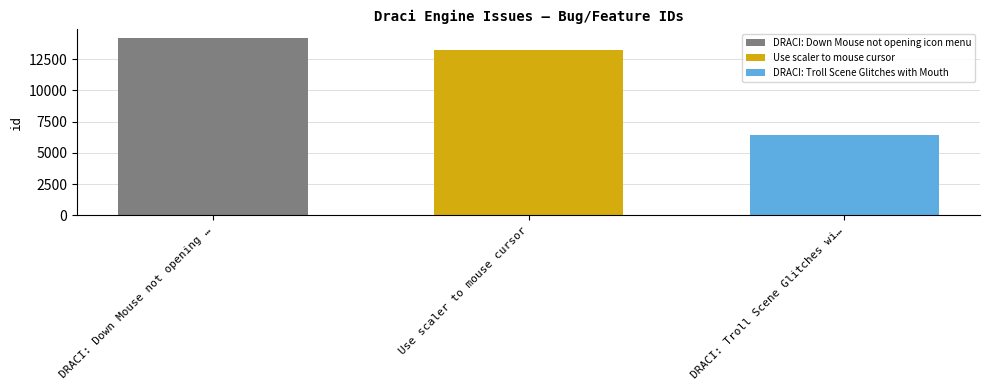

Read the DRACI: Troll Scene Glitches with Mouth value at Use scaler to mouse cursor.

6403